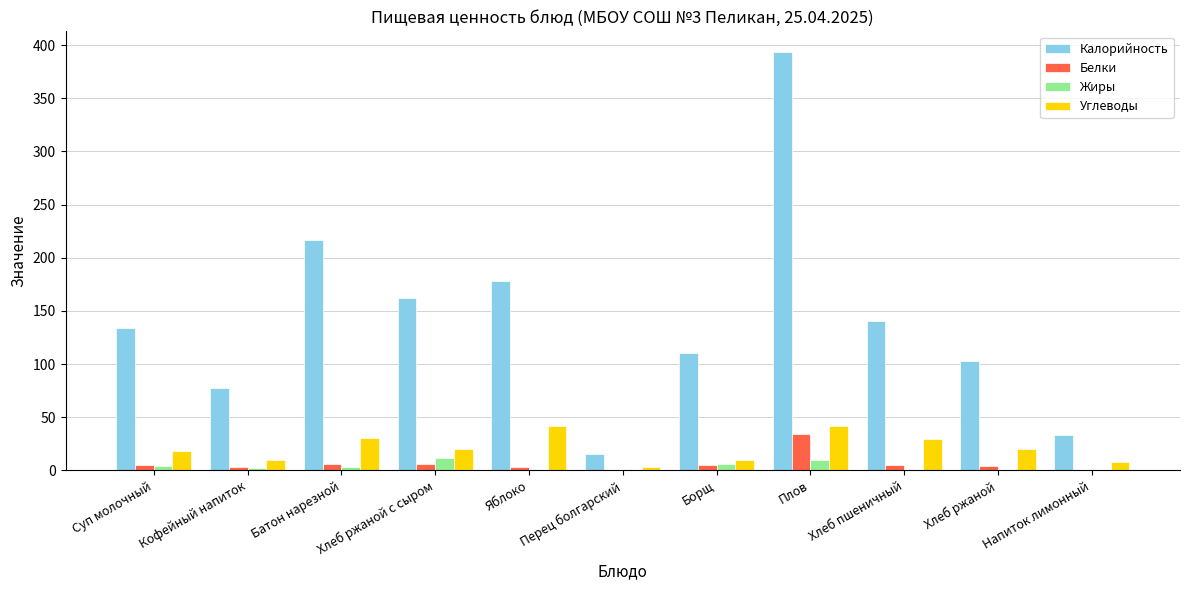

Is the value of Углеводы at Борщ greater than the value of Белки at Яблоко?

Yes